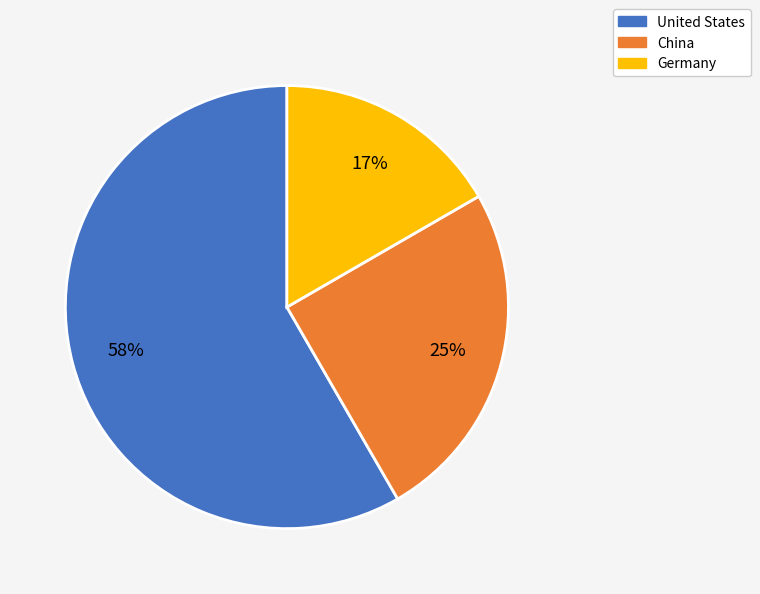

True or false: United States accounts for 58% of the total.

True